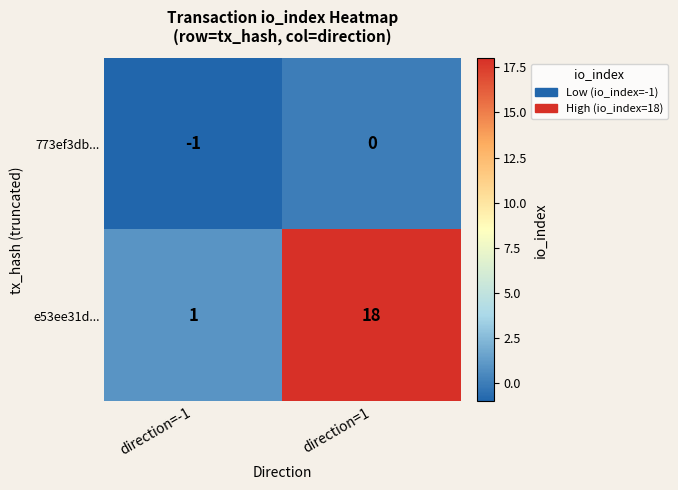

What is the average value of the e53ee31d... series?

10